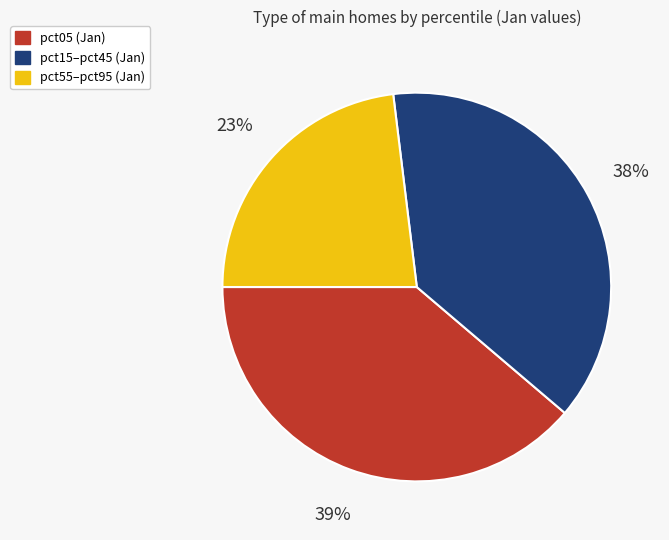

Is there any slice that represents more than half of the pie?

No